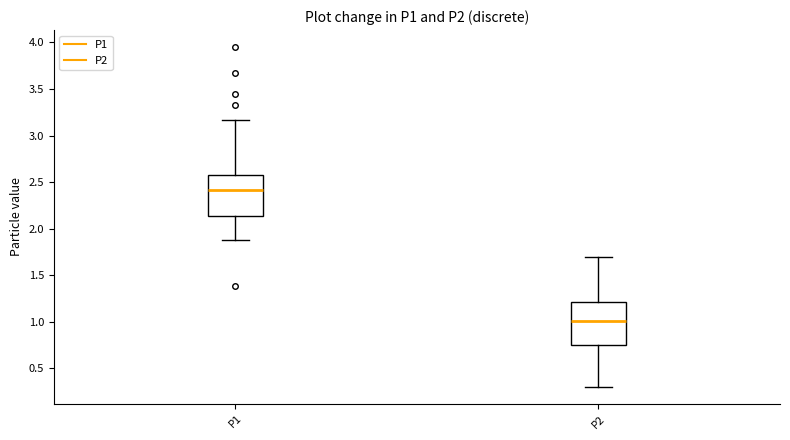

Reading left to right, transcribe this box plot: for each box, give where its median line is, the range the box spans, and where its two whiskers end, as read against the y-axis. The values are not printed on the chart, so give them approximately, as read against the axis.

P1: median 2.40, box 2.15 to 2.60, whiskers 1.90 to 3.15
P2: median 1.00, box 0.75 to 1.20, whiskers 0.30 to 1.70